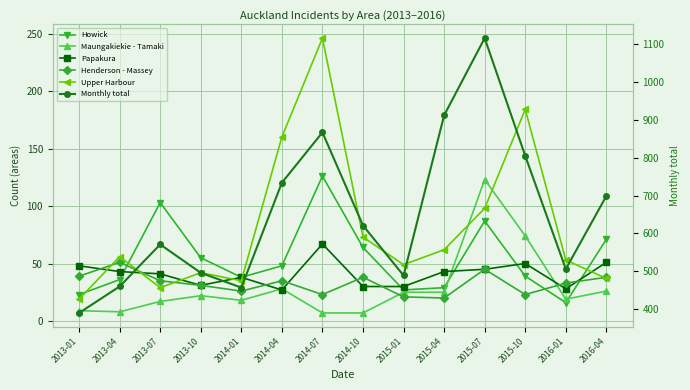

Reading left to right, transcribe all the data shown in this chart.

Howick: 2013-01=23	2013-04=36	2013-07=103	2013-10=55	2014-01=38	2014-04=48	2014-07=126	2014-10=64	2015-01=27	2015-04=29	2015-07=87	2015-10=39	2016-01=16	2016-04=71
Maungakiekie - Tamaki: 2013-01=9	2013-04=8	2013-07=17	2013-10=22	2014-01=18	2014-04=28	2014-07=7	2014-10=7	2015-01=25	2015-04=25	2015-07=123	2015-10=74	2016-01=19	2016-04=26
Papakura: 2013-01=48	2013-04=43	2013-07=41	2013-10=31	2014-01=38	2014-04=27	2014-07=67	2014-10=30	2015-01=30	2015-04=43	2015-07=45	2015-10=50	2016-01=28	2016-04=51
Henderson - Massey: 2013-01=39	2013-04=51	2013-07=35	2013-10=31	2014-01=26	2014-04=35	2014-07=23	2014-10=38	2015-01=21	2015-04=20	2015-07=45	2015-10=23	2016-01=33	2016-04=38
Upper Harbour: 2013-01=19	2013-04=56	2013-07=29	2013-10=42	2014-01=35	2014-04=160	2014-07=246	2014-10=73	2015-01=49	2015-04=62	2015-07=98	2015-10=184	2016-01=53	2016-04=37
Monthly total: 2013-01=390	2013-04=460	2013-07=571	2013-10=496	2014-01=457	2014-04=734	2014-07=867	2014-10=621	2015-01=489	2015-04=912	2015-07=1116	2015-10=805	2016-01=506	2016-04=699